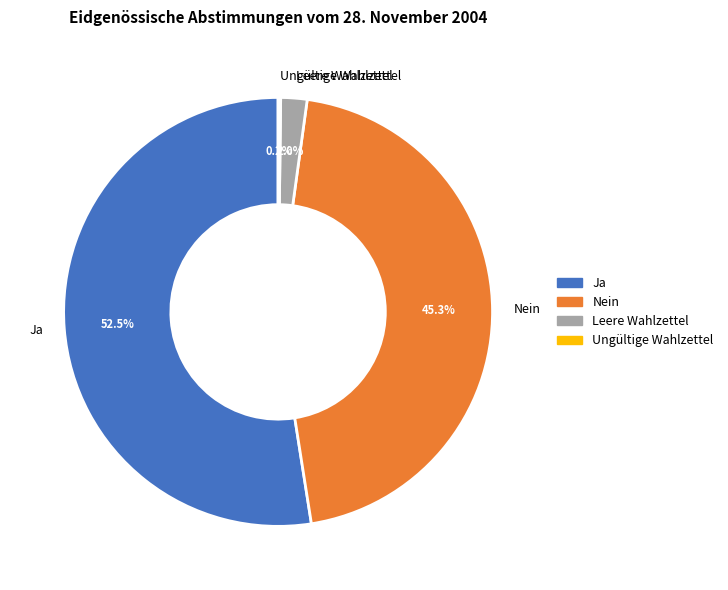

Approximately how many times larger is the value at Ja compared to Nein?

1.2